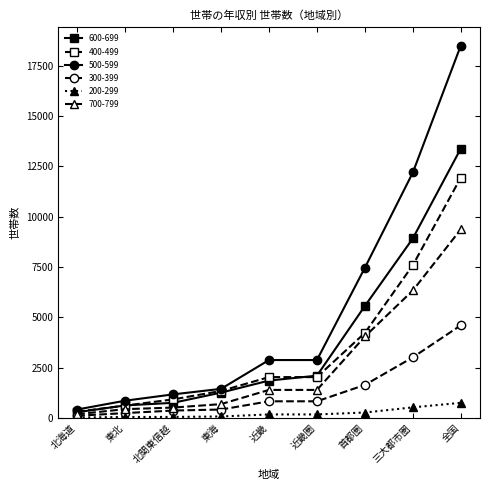

Does the chart display data point markers on the line(s)?

Yes